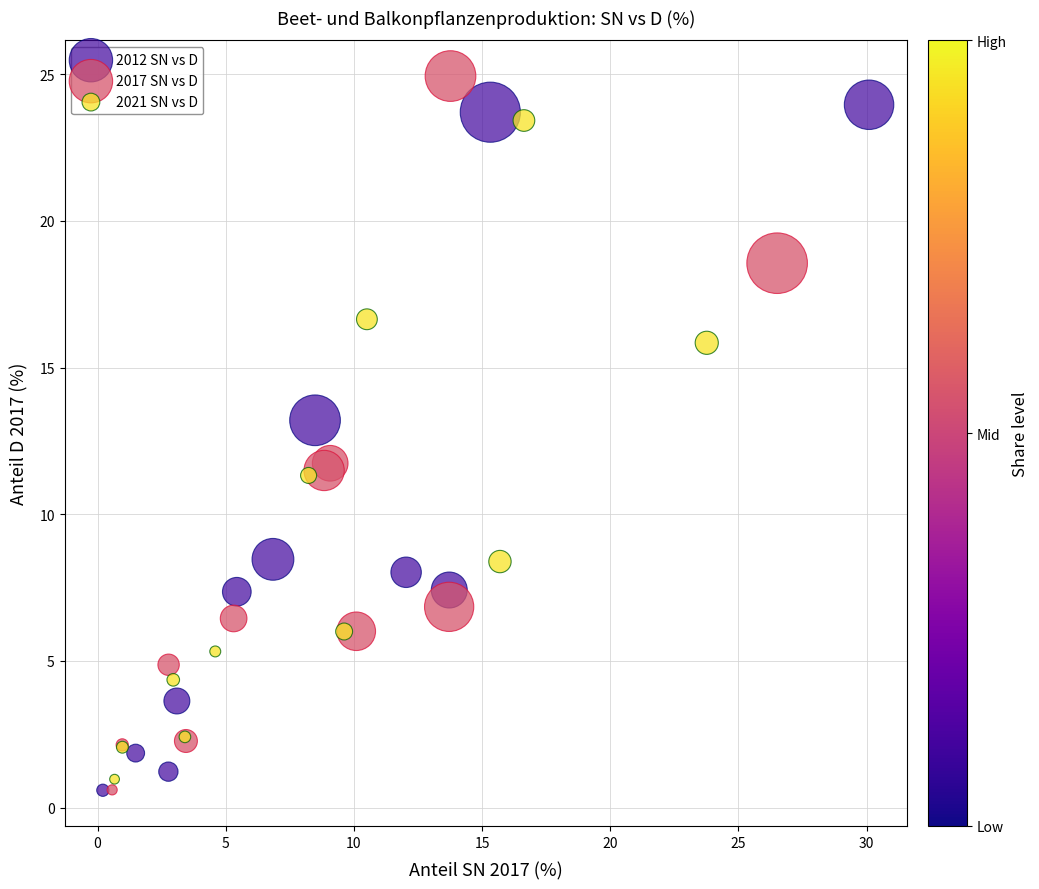

Which series has the largest Y range (max minus min)?

2017 SN vs D